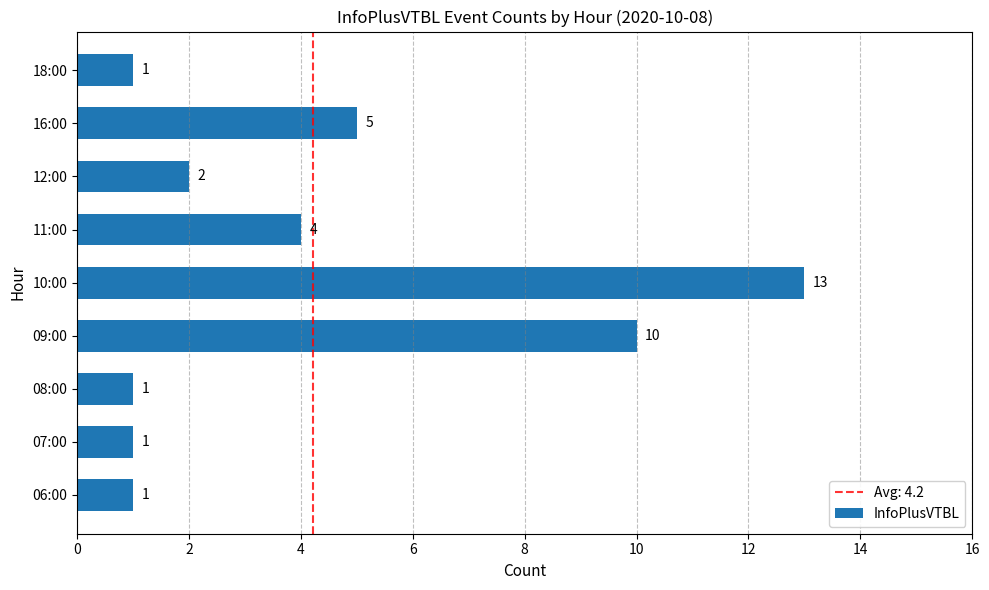

Reading top to bottom, list all the values displayed in this chart.

1	5	2	4	13	10	1	1	1